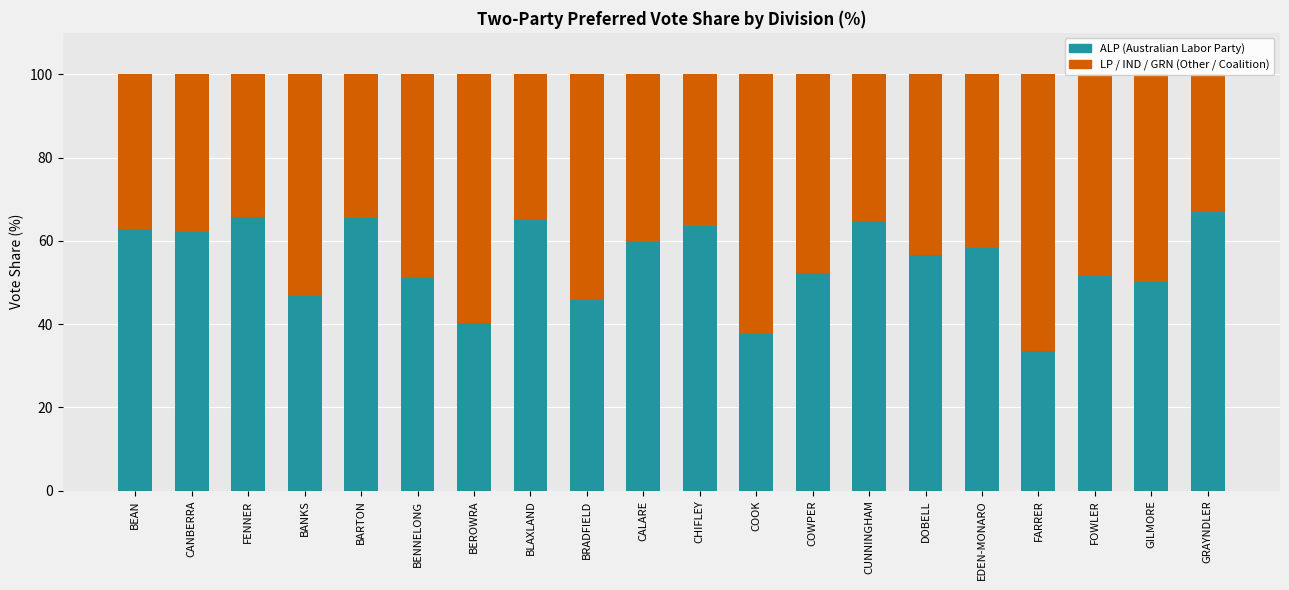

What is the difference between the ALP values at BANKS and CALARE?

12.9